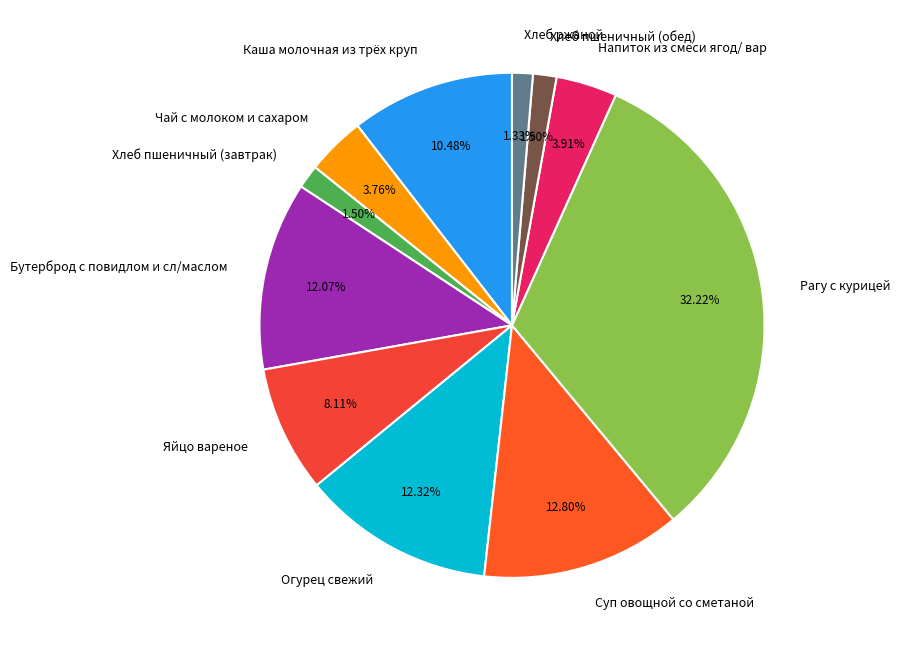

Which slice is the largest?

Рагу с курицей